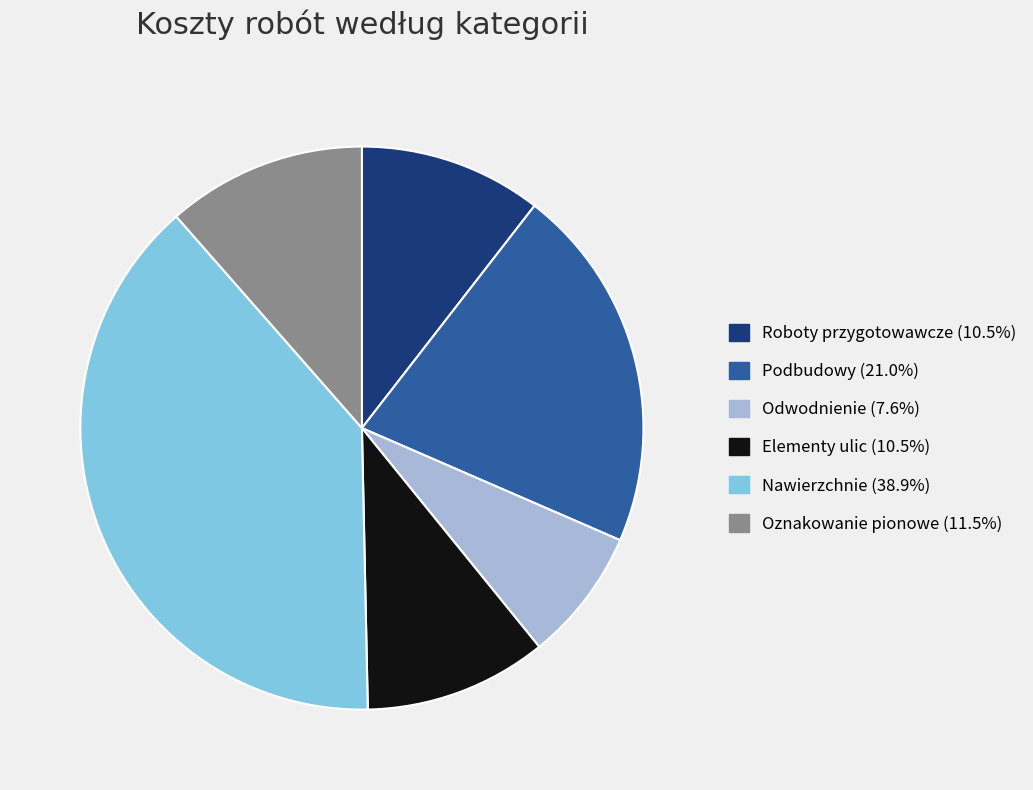

Do Odwodnienie and Elementy ulic together represent more than half of the pie?

No